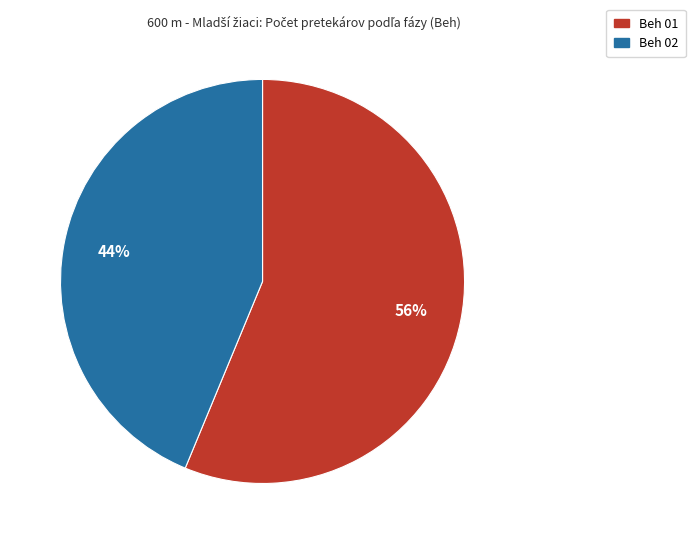

To the nearest percent, what portion does Beh 02 represent?

44%